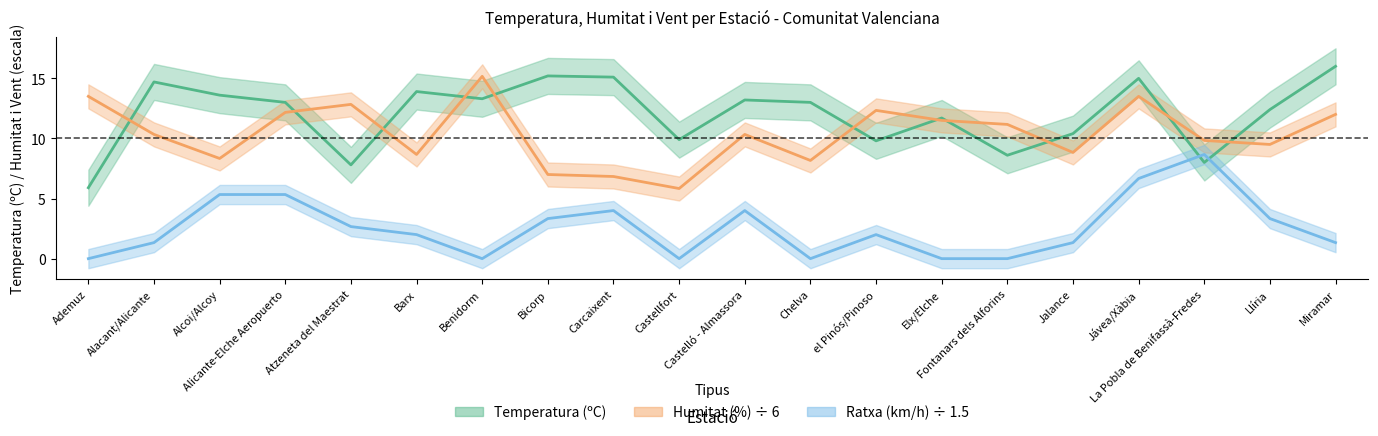

What is the difference between the second highest and second lowest values in the temperatura series?

7.4